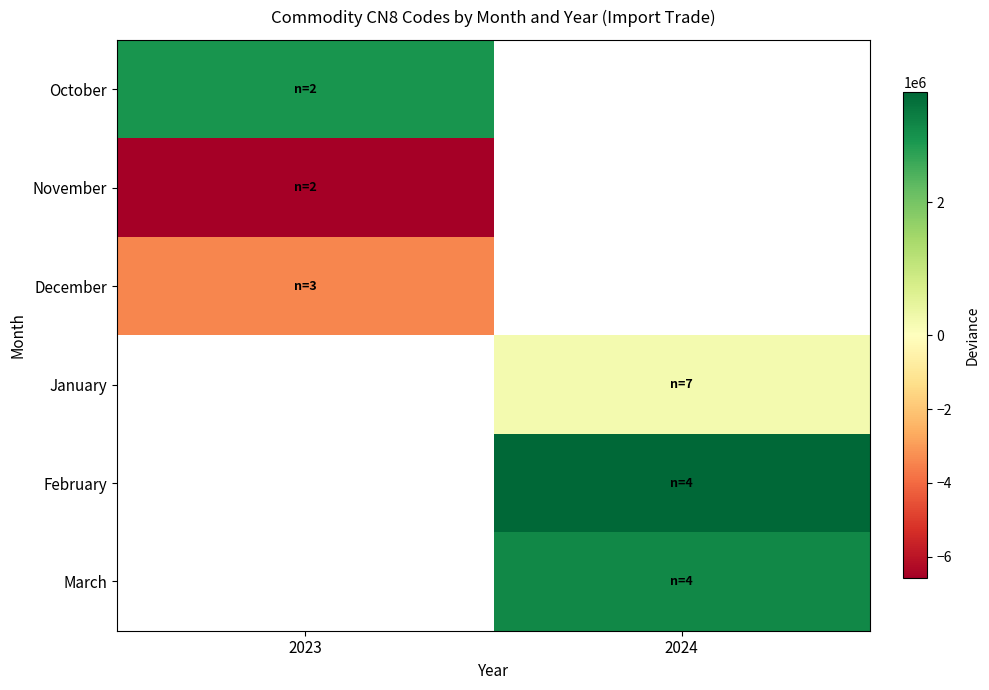

Rank the categories by December value from lowest to highest.

2023, 2024